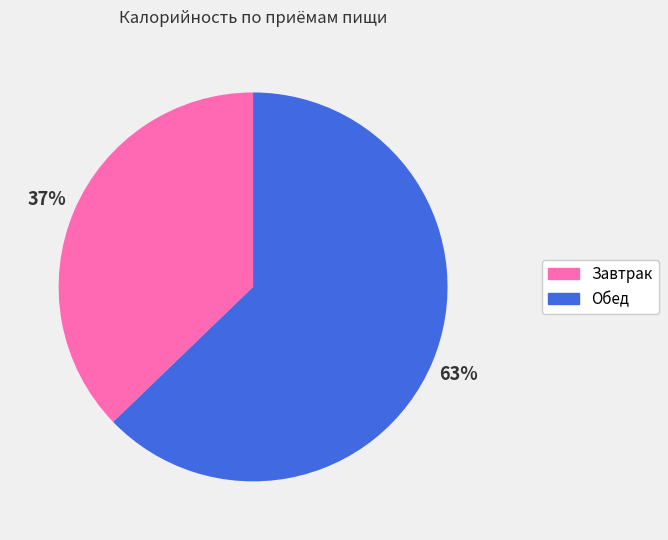

True or false: Завтрак accounts for 37% of the total.

True